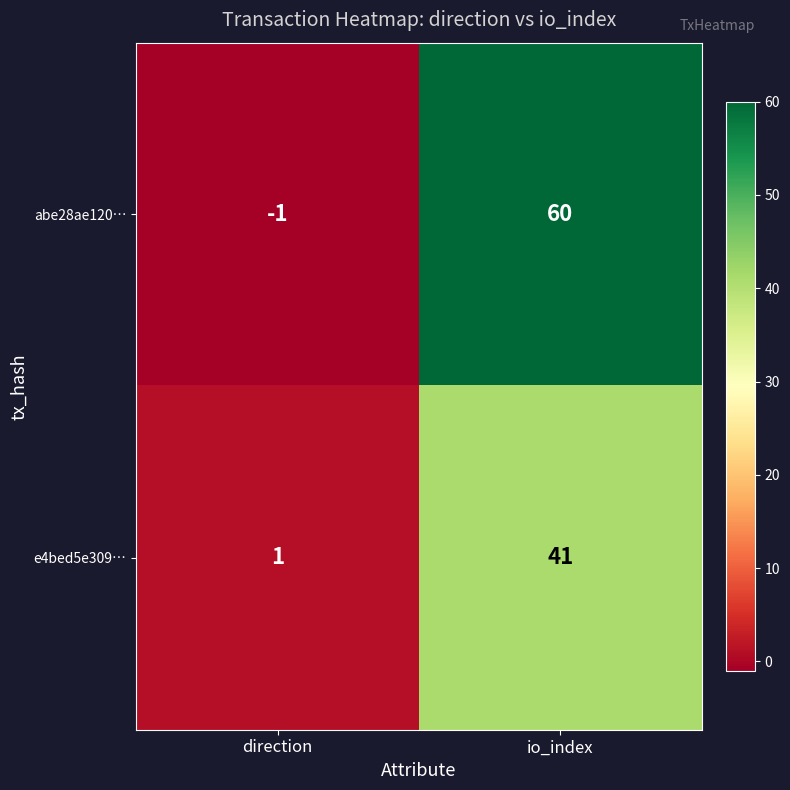

What is the difference between the highest and lowest values at direction?

2